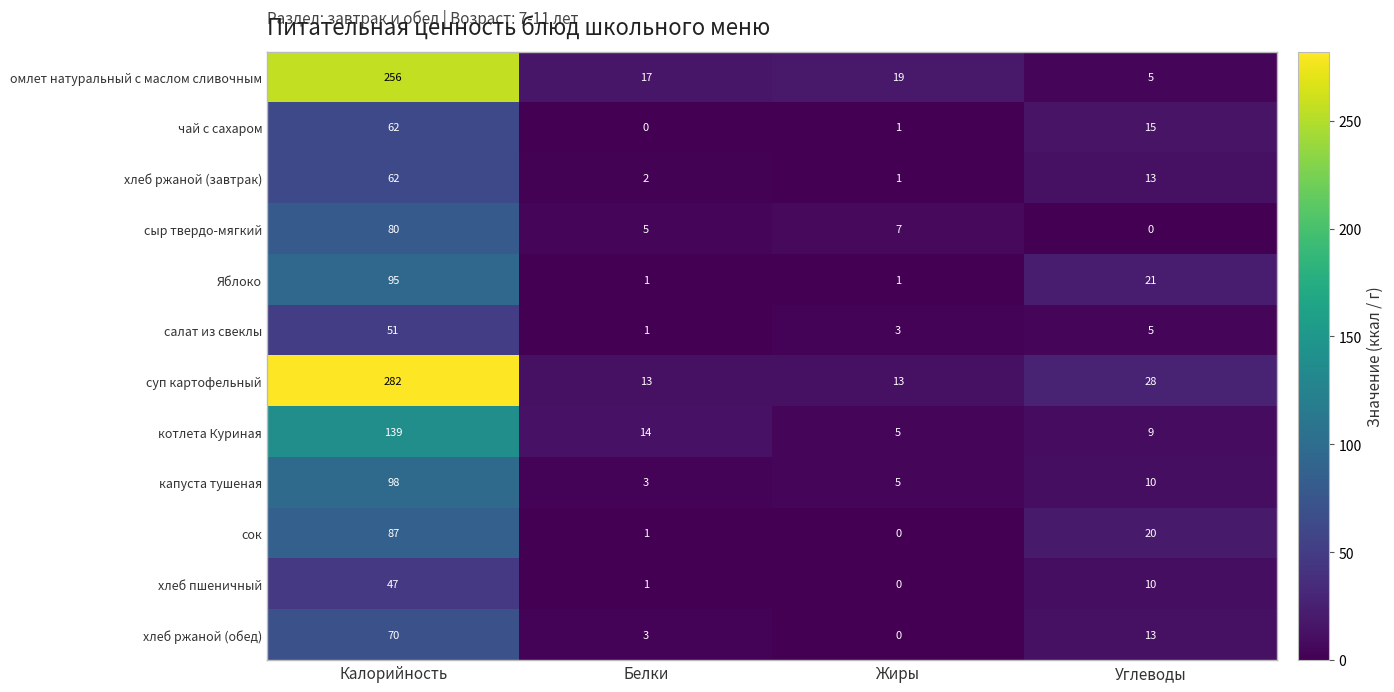

Which label corresponds to the largest value in the chart?

Калорийность